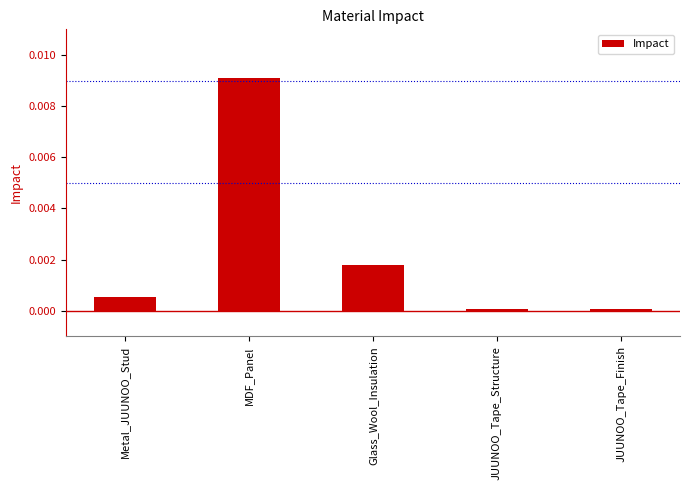

Between Glass_Wool_Insulation and JUUNOO_Tape_Structure, which is larger?

Glass_Wool_Insulation